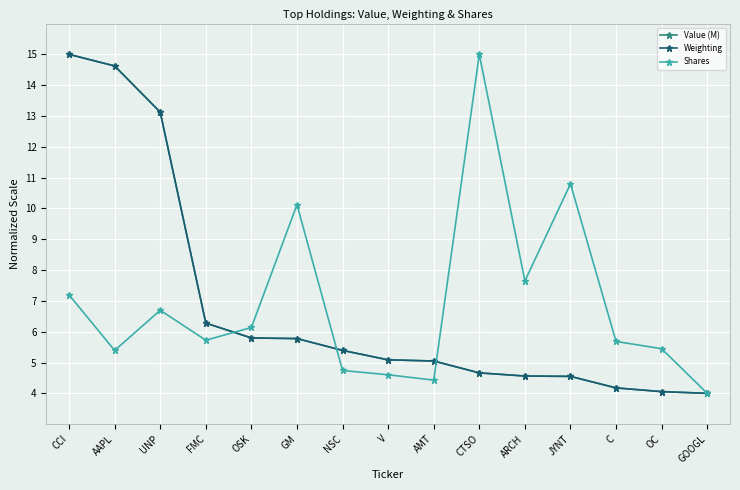

The value of Weighting at OC is 5.7. True or false?

False